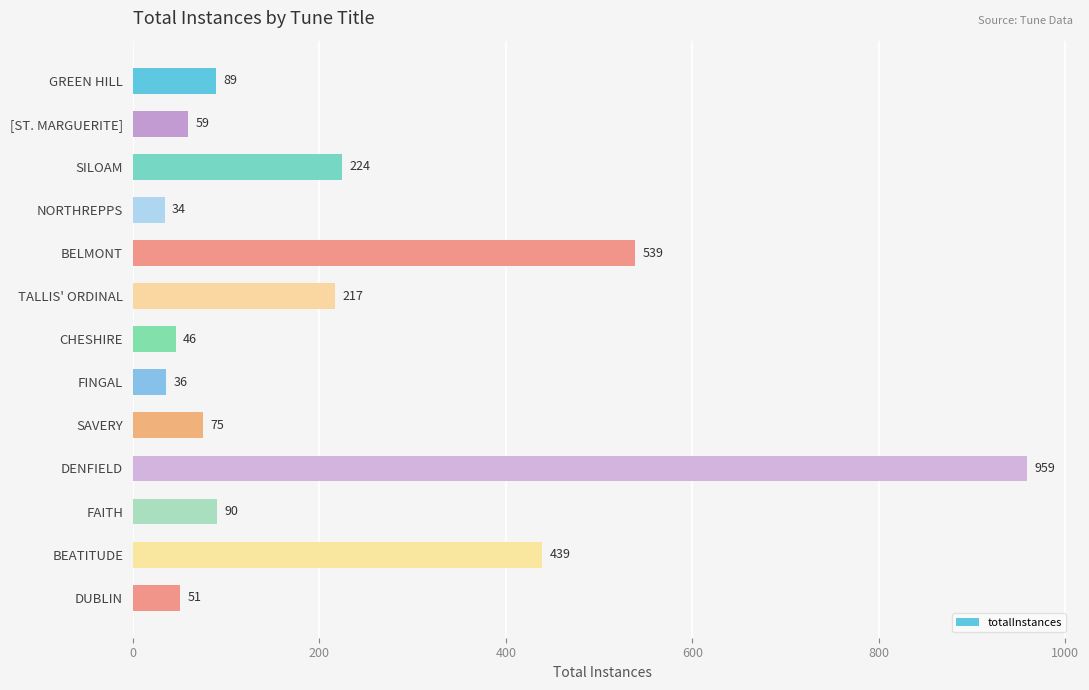

What is the label of the 7th bar from the bottom?

CHESHIRE